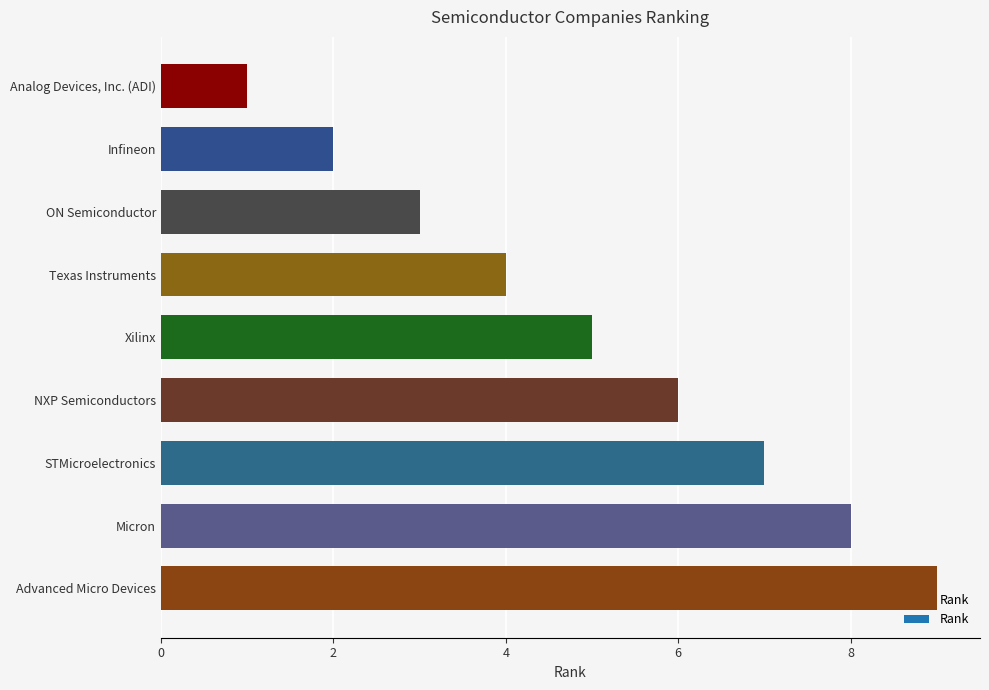

At which category does the chart reach its minimum across all series?

Analog Devices, Inc. (ADI)